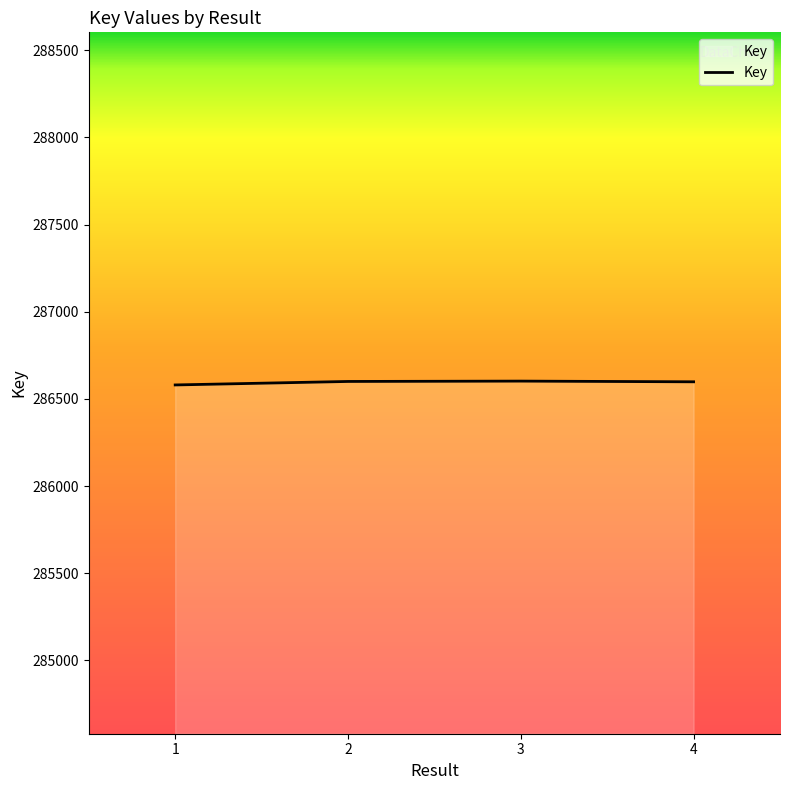

What is the sum of the values at 3 and 2?

573202